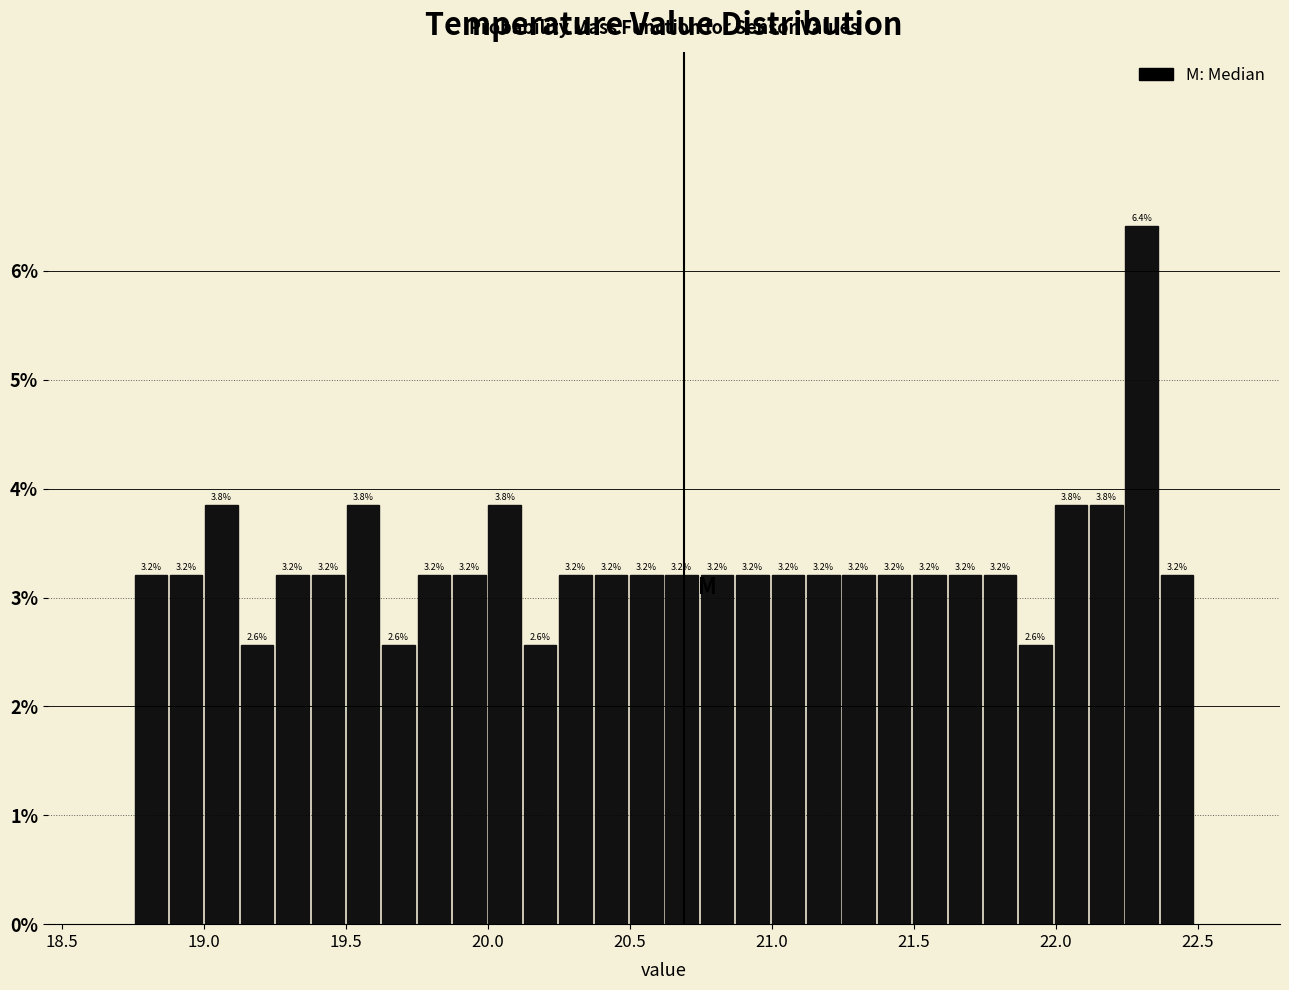

Around what value on the x-axis is the tallest bar? Give the approximate position of its centre, as read against the axis.

22.30